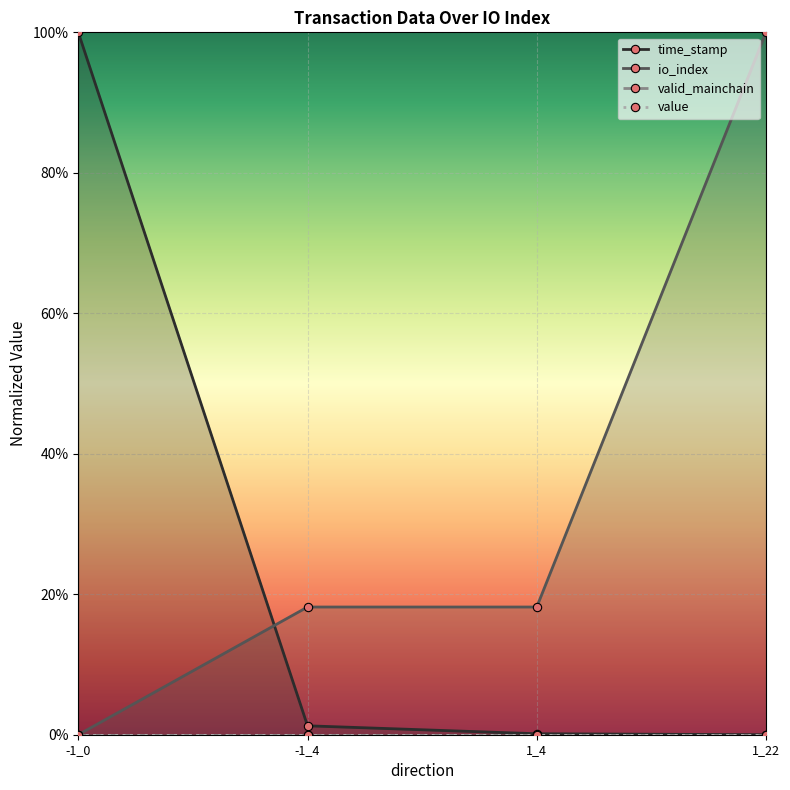

Reading right to left, list all the values displayed in this chart.

time_stamp: 1_22=0.0	1_4=0.0	-1_4=0.0	-1_0=1.0
io_index: 1_22=1.0	1_4=0.2	-1_4=0.2	-1_0=0.0